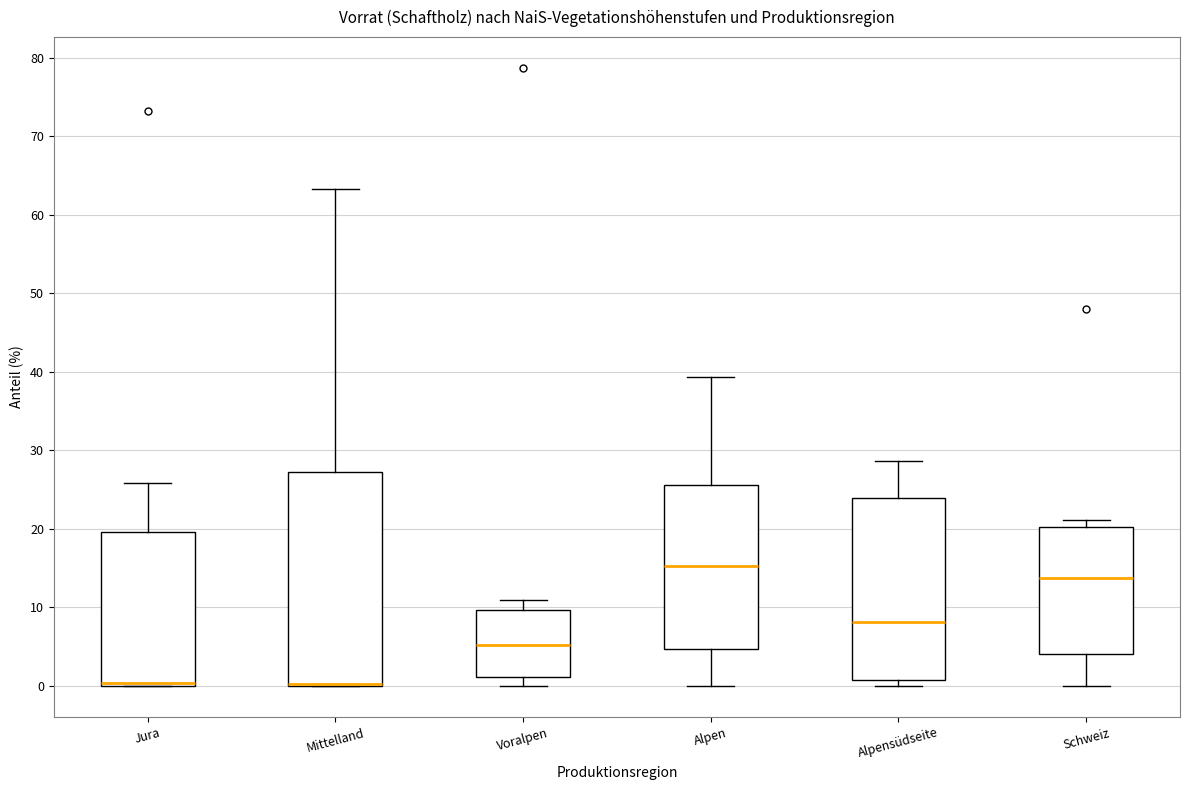

Reading left to right, transcribe this box plot: for each box, give where its median line is, the range the box spans, and where its two whiskers end, as read against the y-axis. The values are not printed on the chart, so give them approximately, as read against the axis.

Jura: median 0 (just above the box's lower edge), box 0 to 20, whiskers 0 to 26
Mittelland: median 0 (drawn on the box's lower edge), box 0 to 27, whiskers 0 to 63
Voralpen: median 5, box 1 to 10, whiskers 0 to 11
Alpen: median 15, box 5 to 26, whiskers 0 to 39
Alpensüdseite: median 8, box 1 to 24, whiskers 0 to 29
Schweiz: median 14, box 4 to 20, whiskers 0 to 21